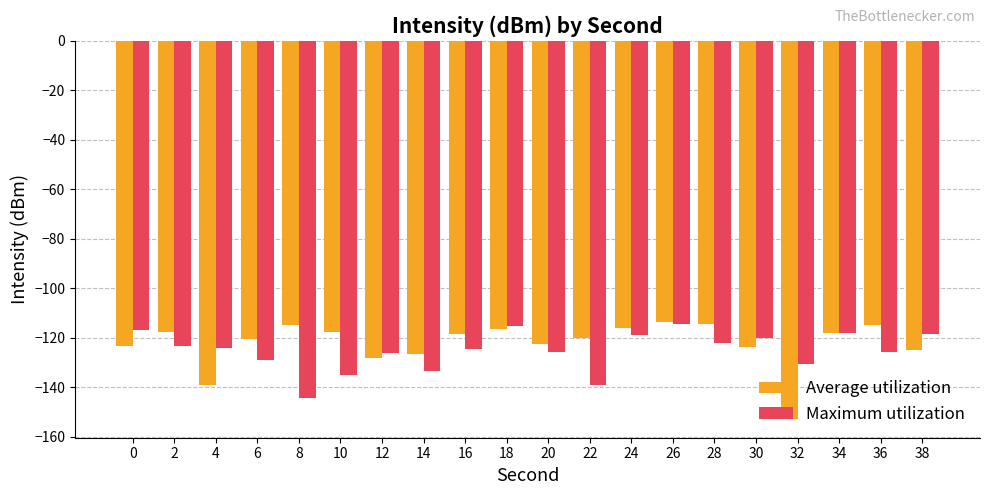

True or false: Maximum utilization has a value of -69.8 at 14.

False